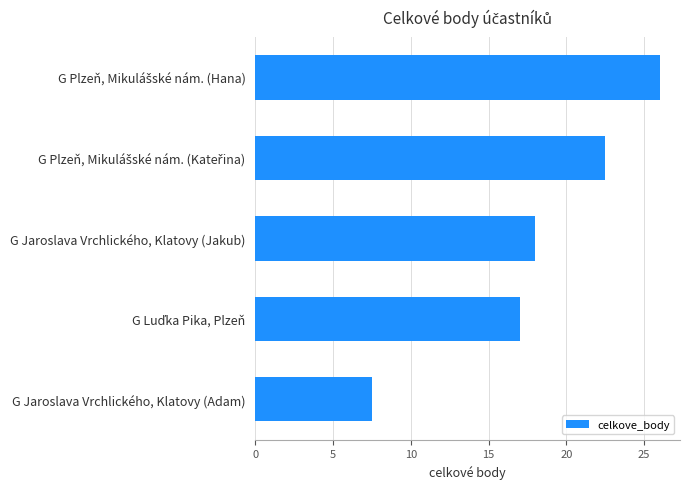

What is the greatest value displayed?

26.0